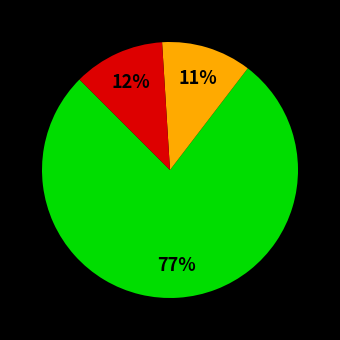

To the nearest percent, what is the average slice percentage?

33%